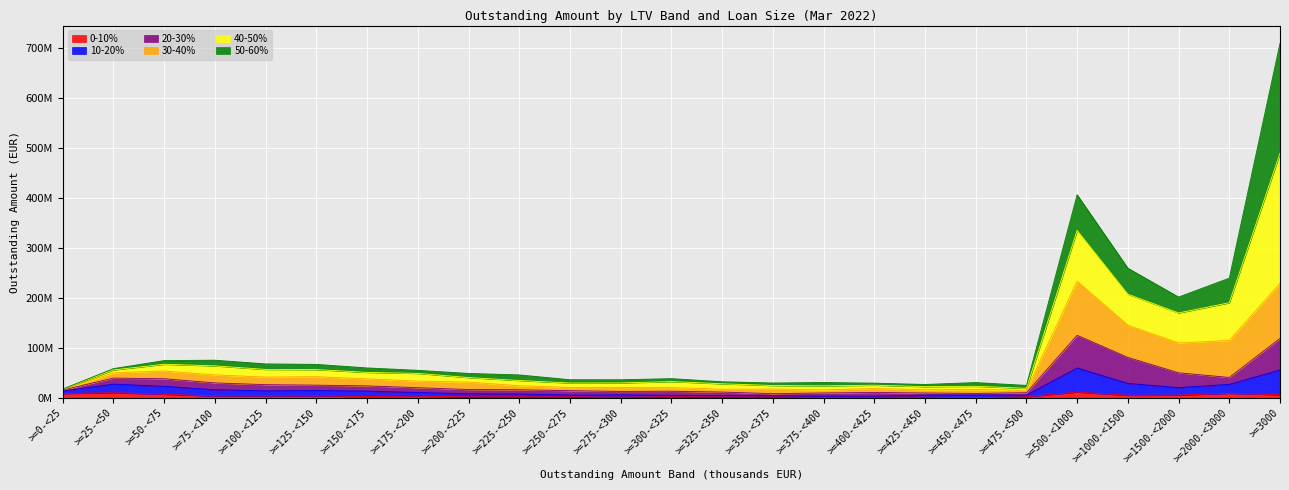

Between >=300-<325 and >=325-<350, which is larger?

>=300-<325